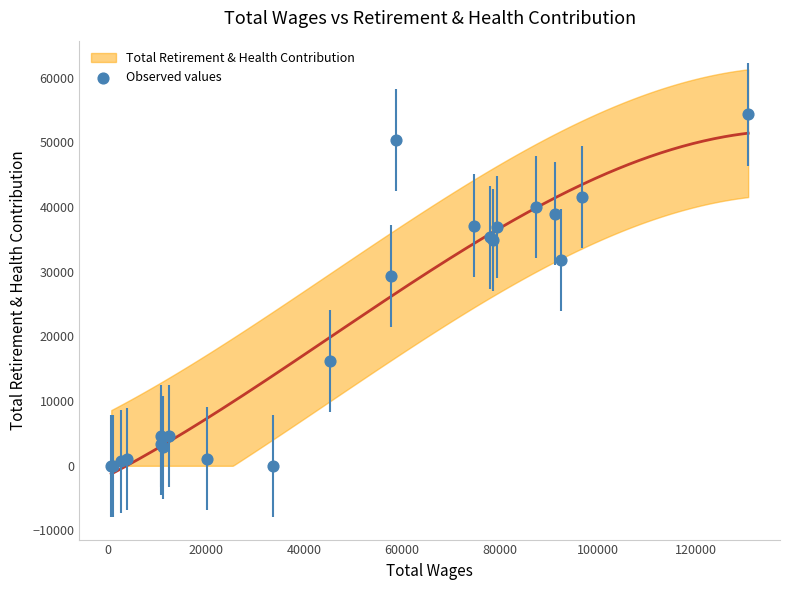

What Y value in the scatter plot is closest to 27151?

29290